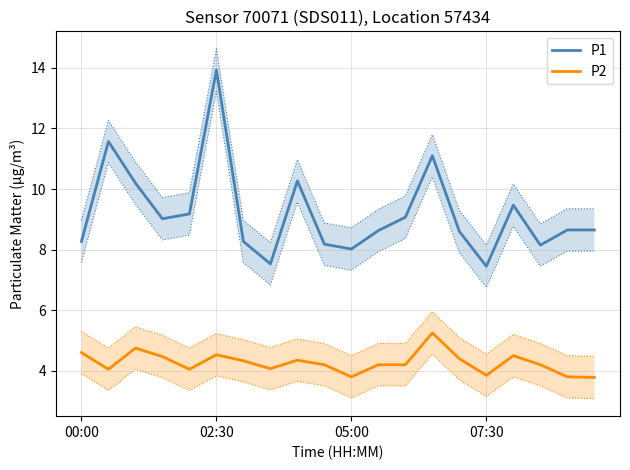

True or false: P1 and P2 cross at least once.

False